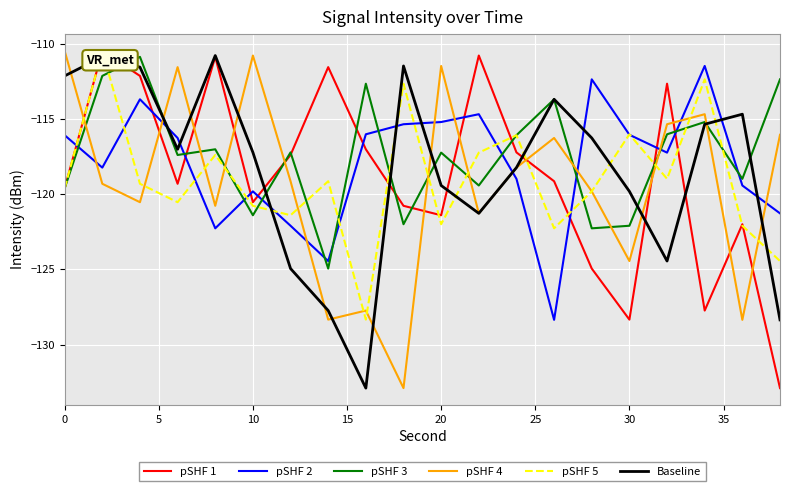

Which series ends up on top after the final intersection of pSHF 2 and pSHF 1?

pSHF 2